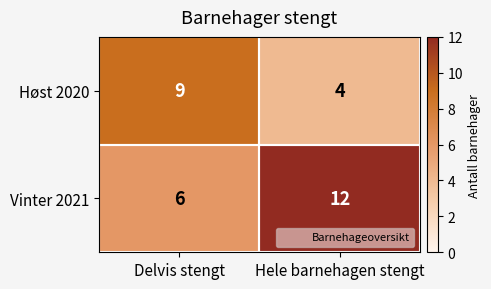

How many distinct data groups are displayed?

2